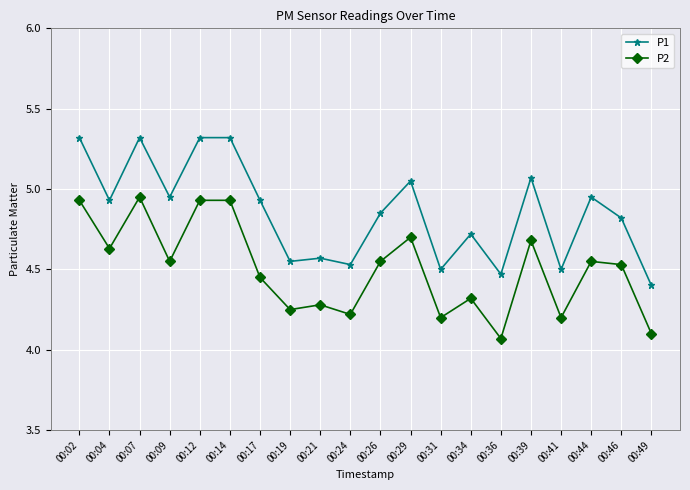

True or false: P1 and P2 cross at least once.

False